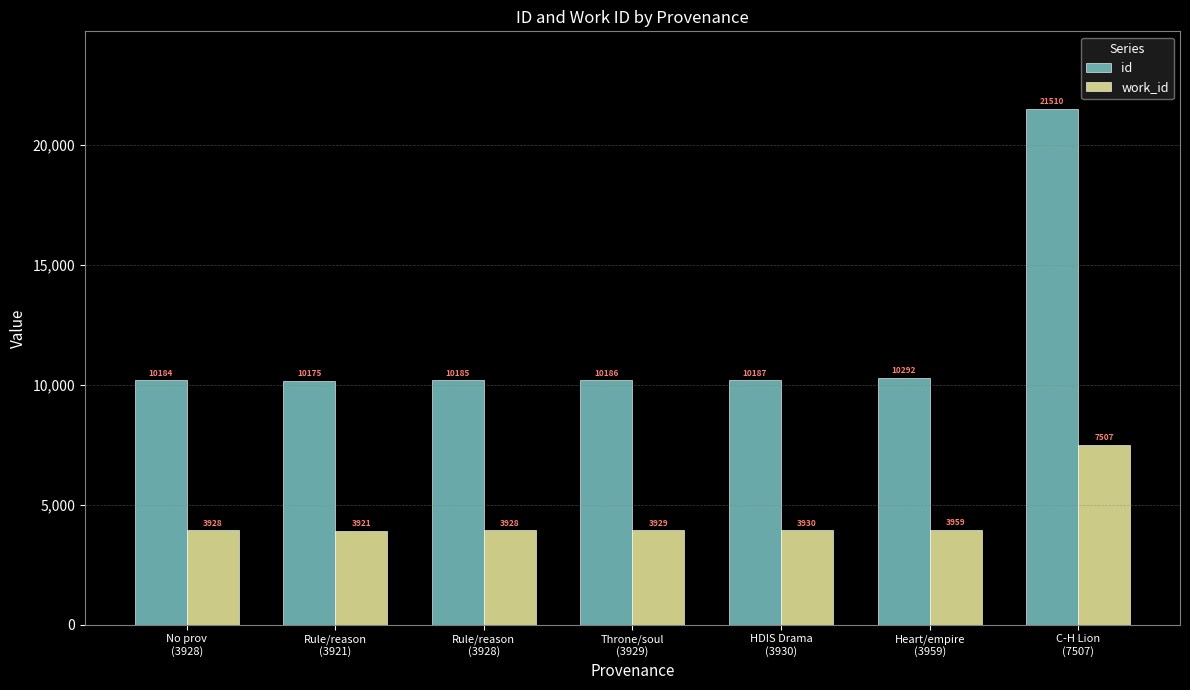

What are all the series names shown in the legend?

id, work_id